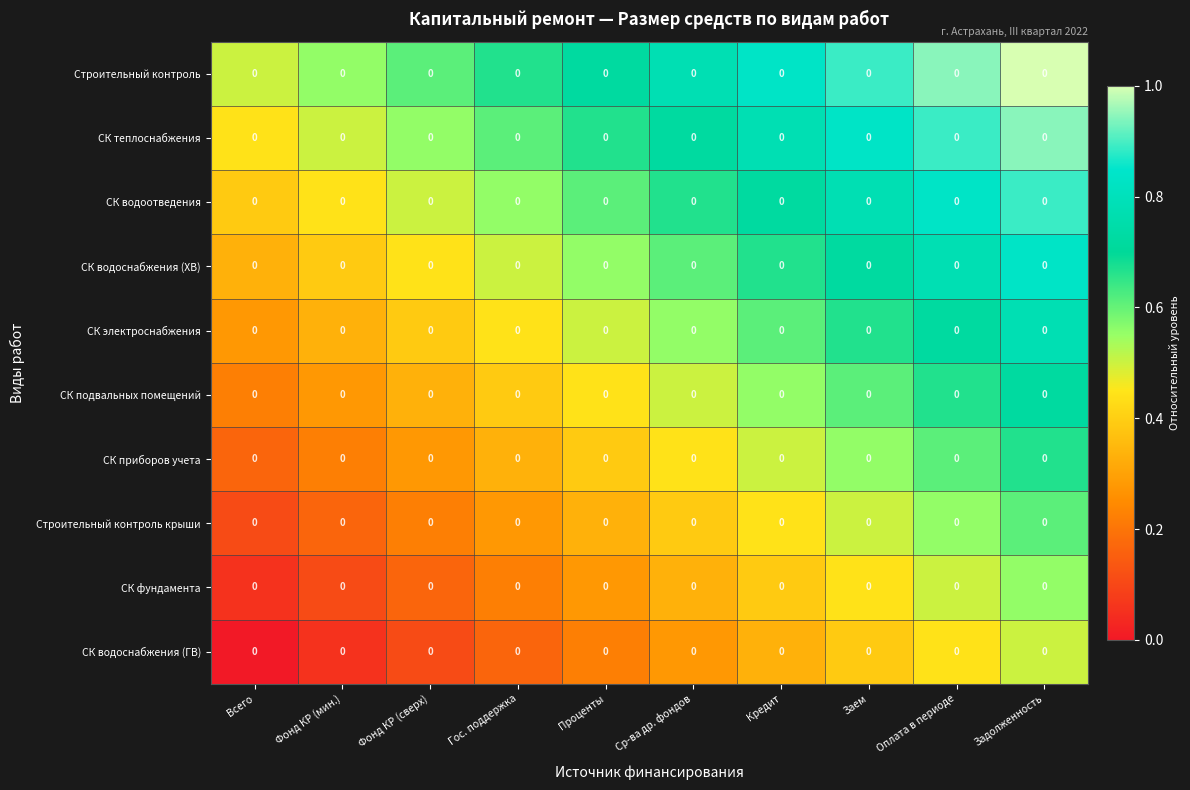

What is the difference between the highest and lowest values at Задолженность?

0.5